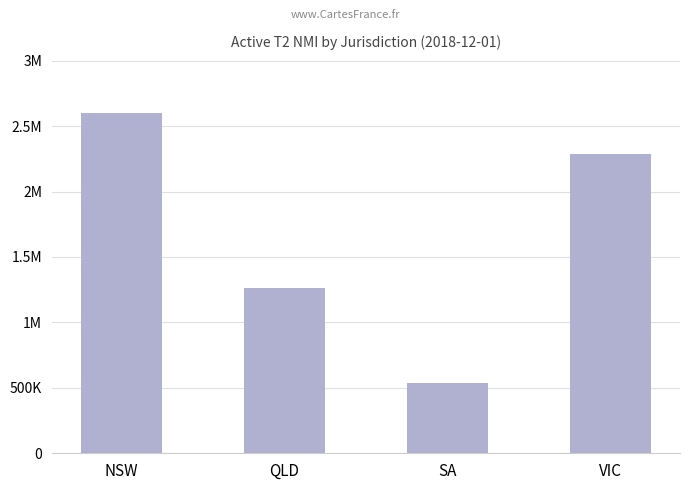

What is the smallest value displayed?

535562